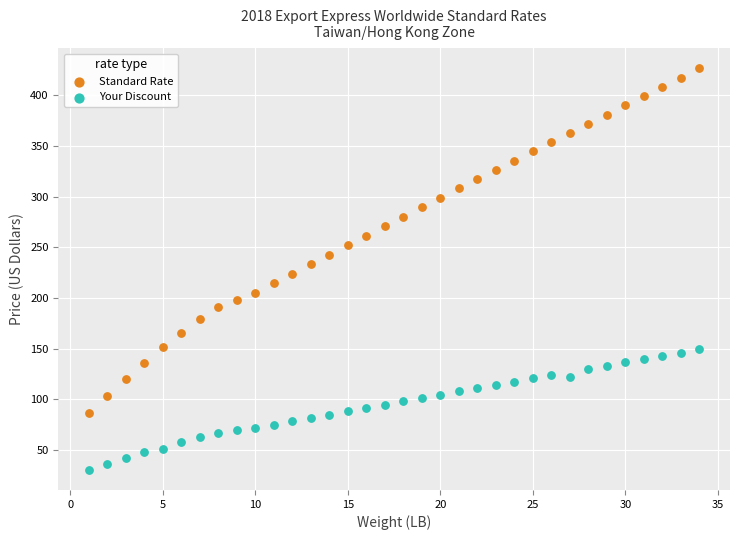

Across all data points, what is the range of X values (max minus min)?

33.0